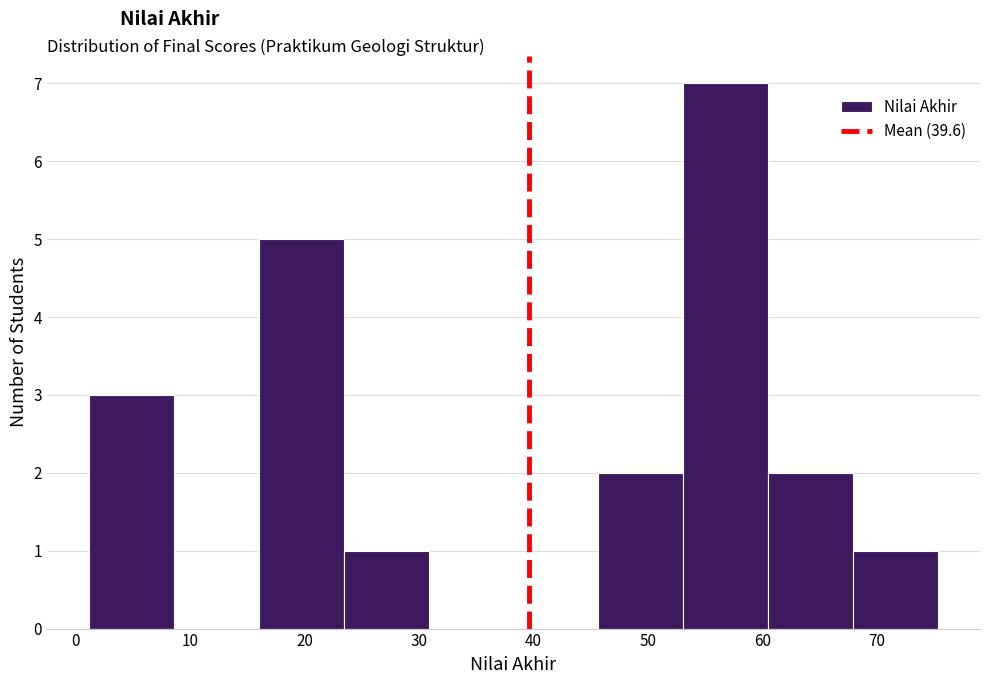

Reading left to right, list every bar in this chart as the range it spans on the x-axis followed by its height. Neither the bar edges nor the heights are printed on the chart, so give them approximately, as read against the axes.

1 to 9: 3
9 to 16: 0
16 to 23: 5
23 to 31: 1
31 to 38: 0
38 to 46: 0
46 to 53: 2
53 to 60: 7
60 to 68: 2
68 to 75: 1